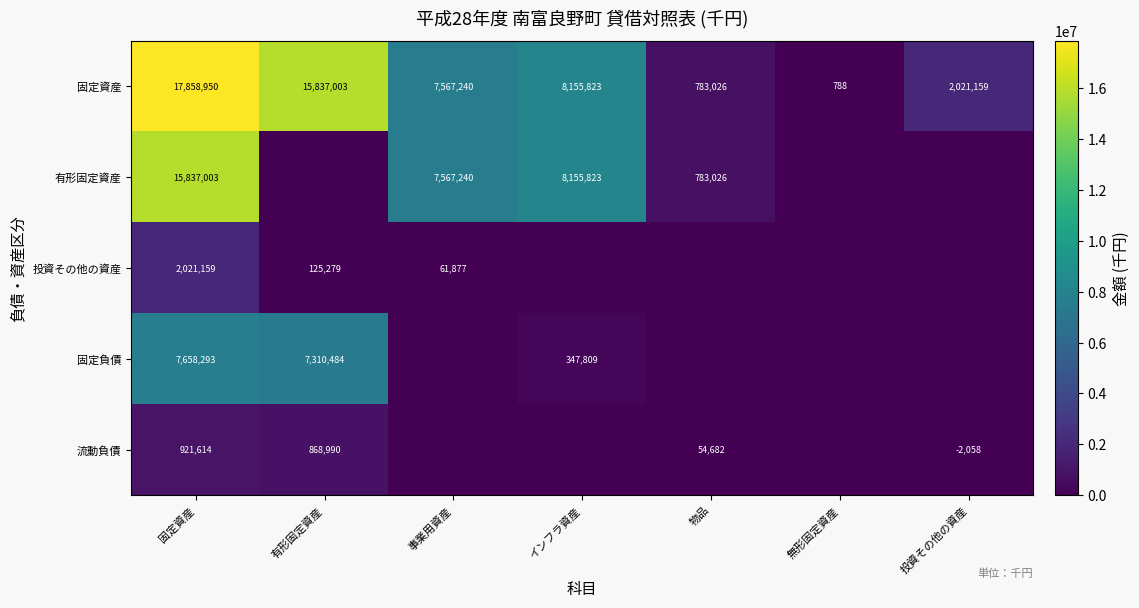

Is the value of 固定負債 at インフラ資産 greater than the value of 固定資産 at 有形固定資産?

No